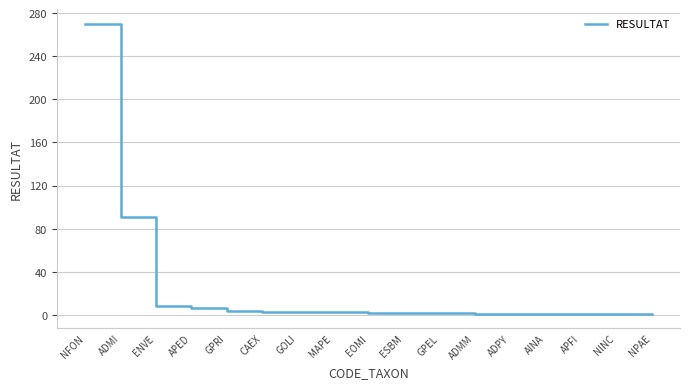

Does the chart have visible grid lines?

Yes